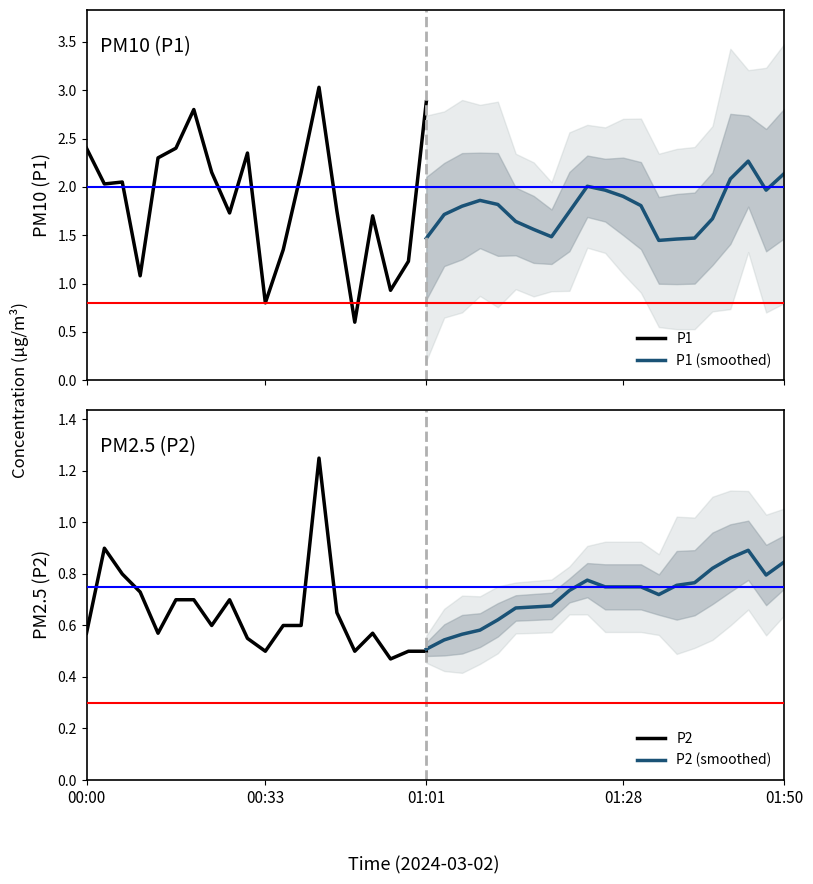

The value of P2 at 00:33 is 0.5. True or false?

True